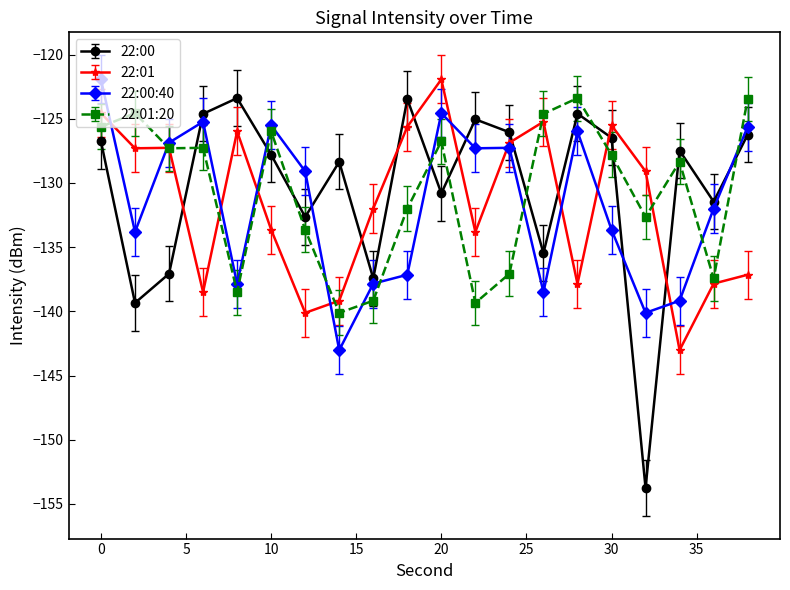

What is the greatest value displayed?

-121.9